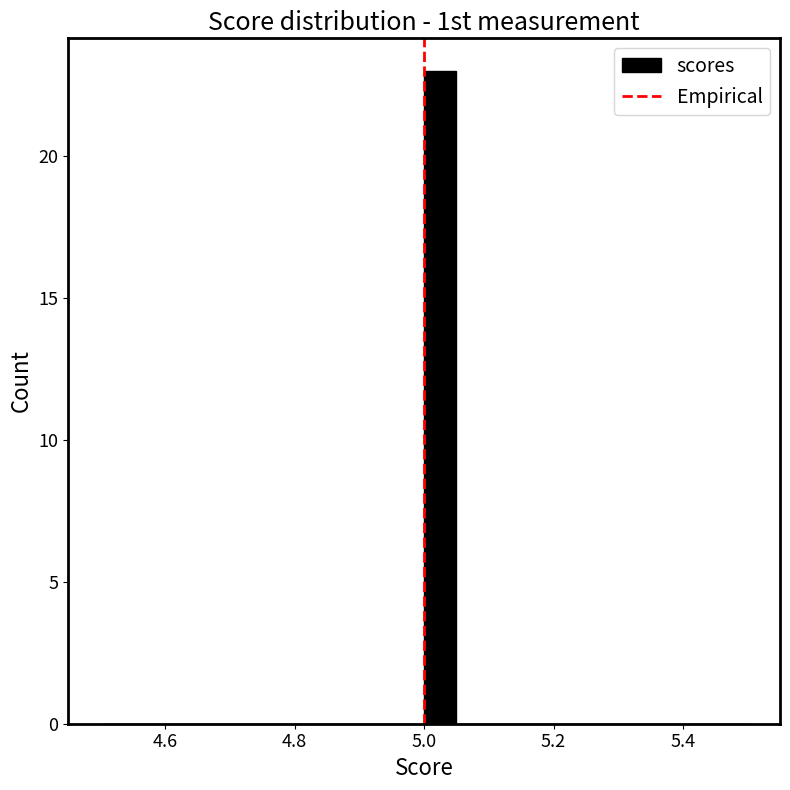

Around what value on the x-axis is the tallest bar? Give the approximate position of its centre, as read against the axis.

5.02